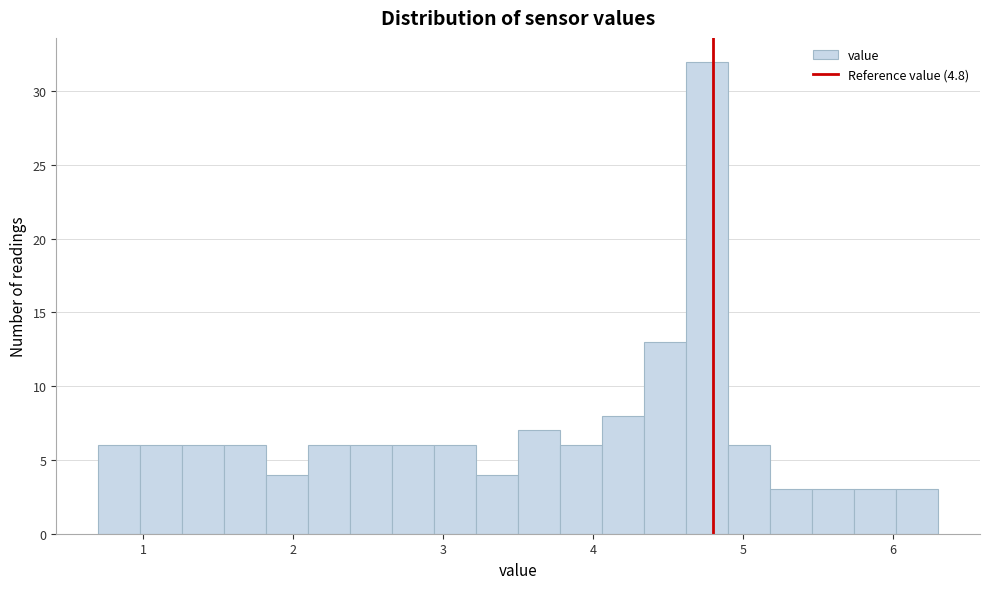

Read against the x-axis, roughly where is the centre of the tallest bar?

4.8